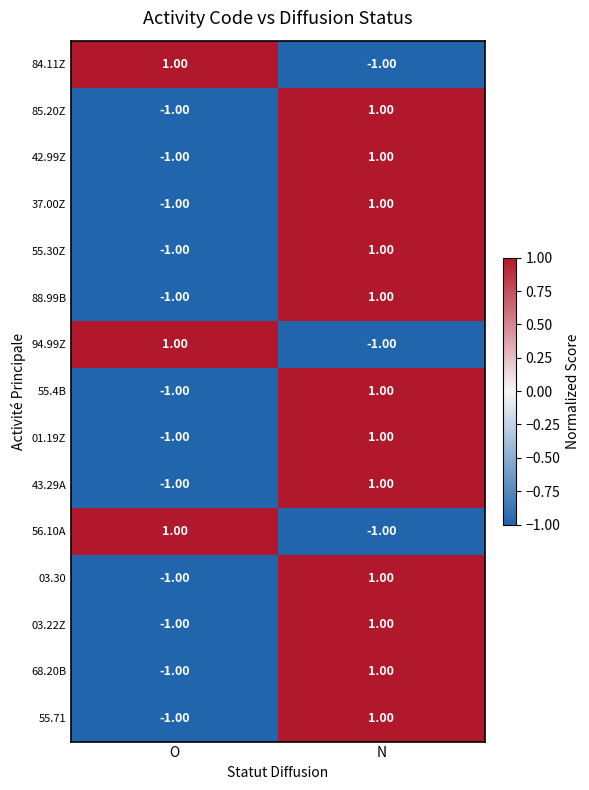

At which category is the sum across all series the highest?

N